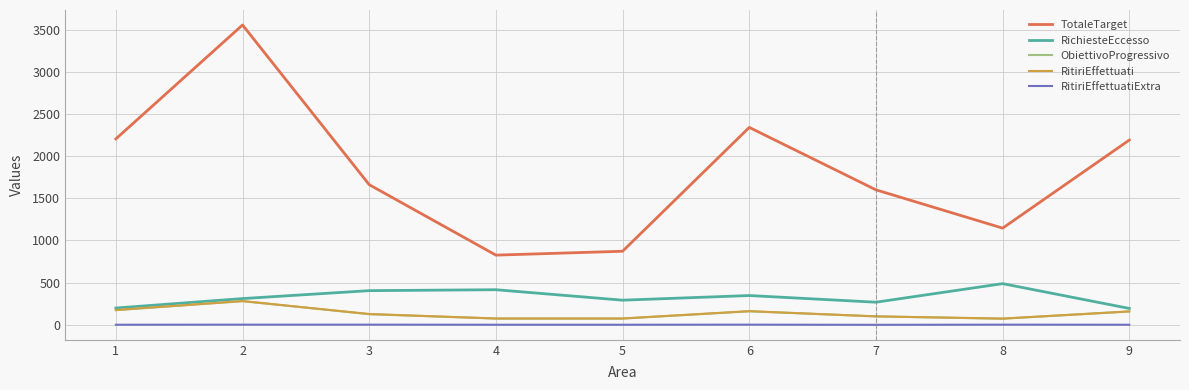

Does the chart display data point markers on the line(s)?

No